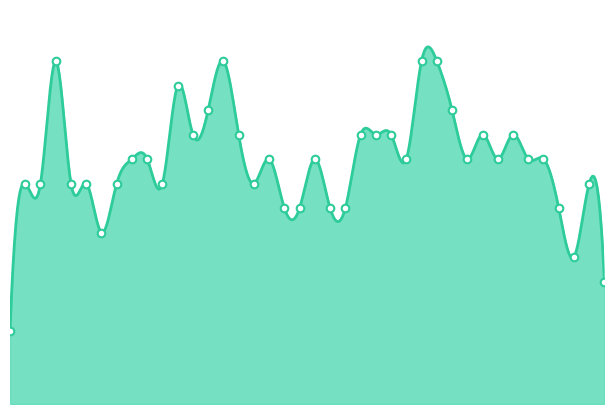

Between 03:10 and 00:00, which is larger?

03:10